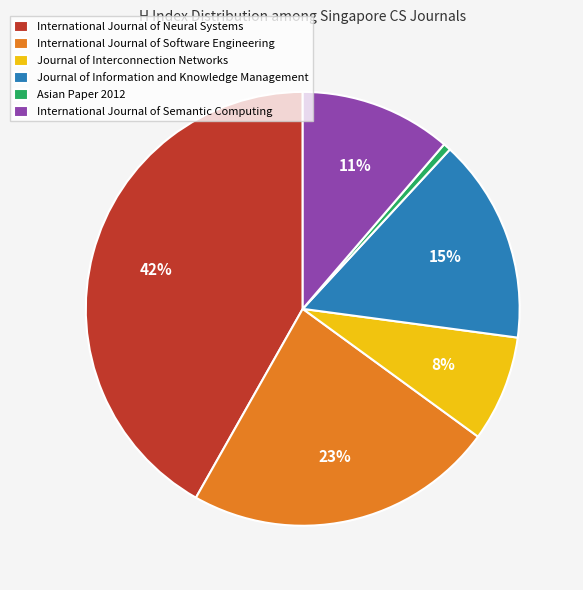

How many segments does this pie chart have?

6